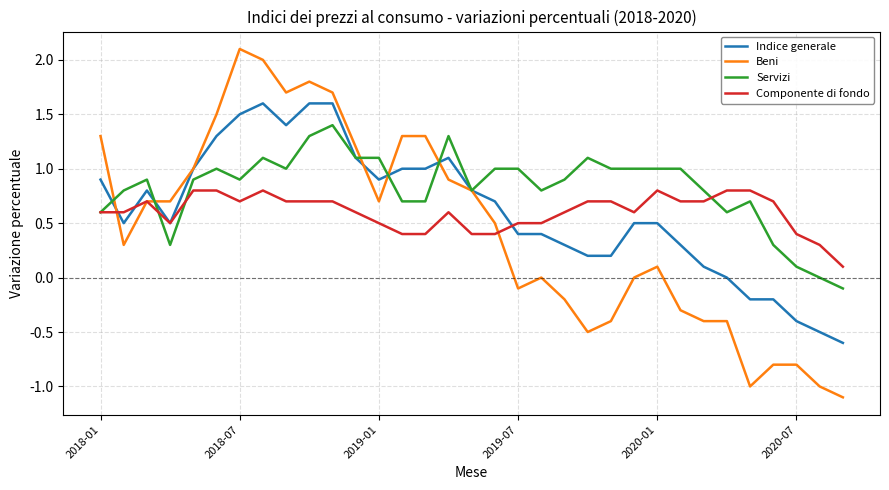

Which series has the largest total across all categories?

Servizi